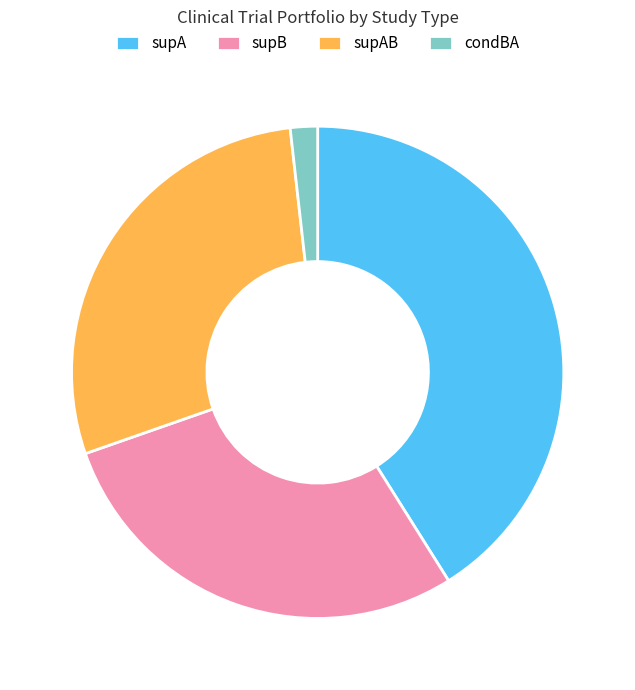

What is the ratio of the value at supA to the value at supB?

1.4